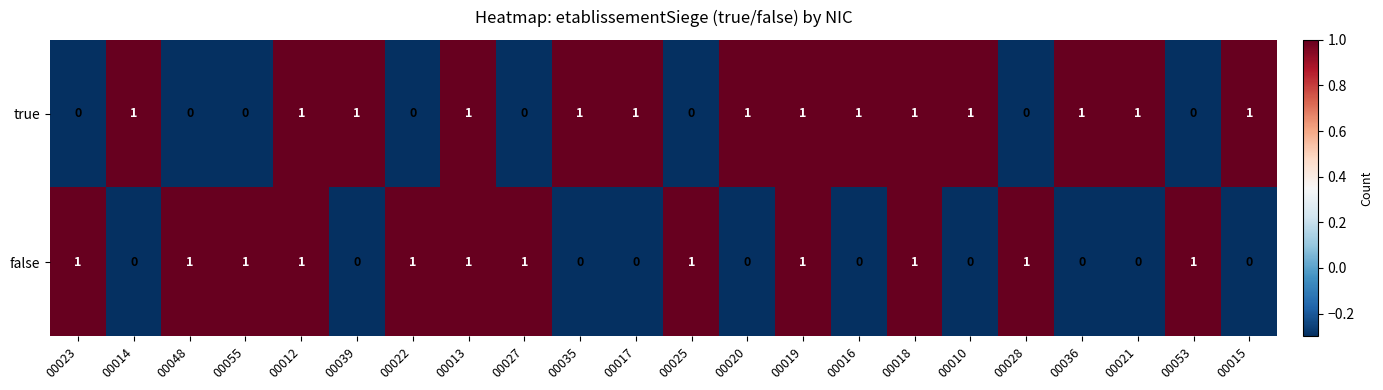

What is the maximum value shown in the chart?

1